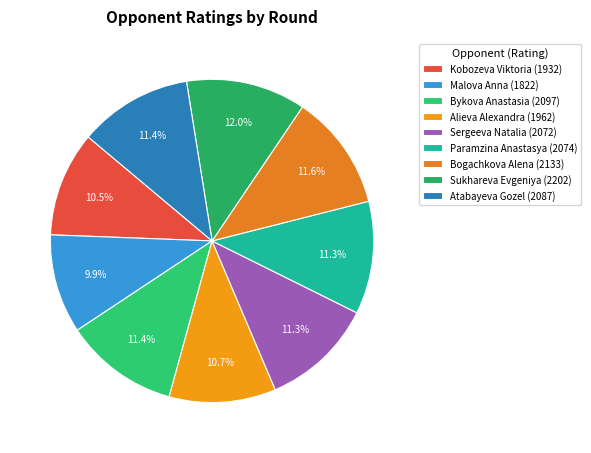

To the nearest percent, what is the average slice percentage?

11%